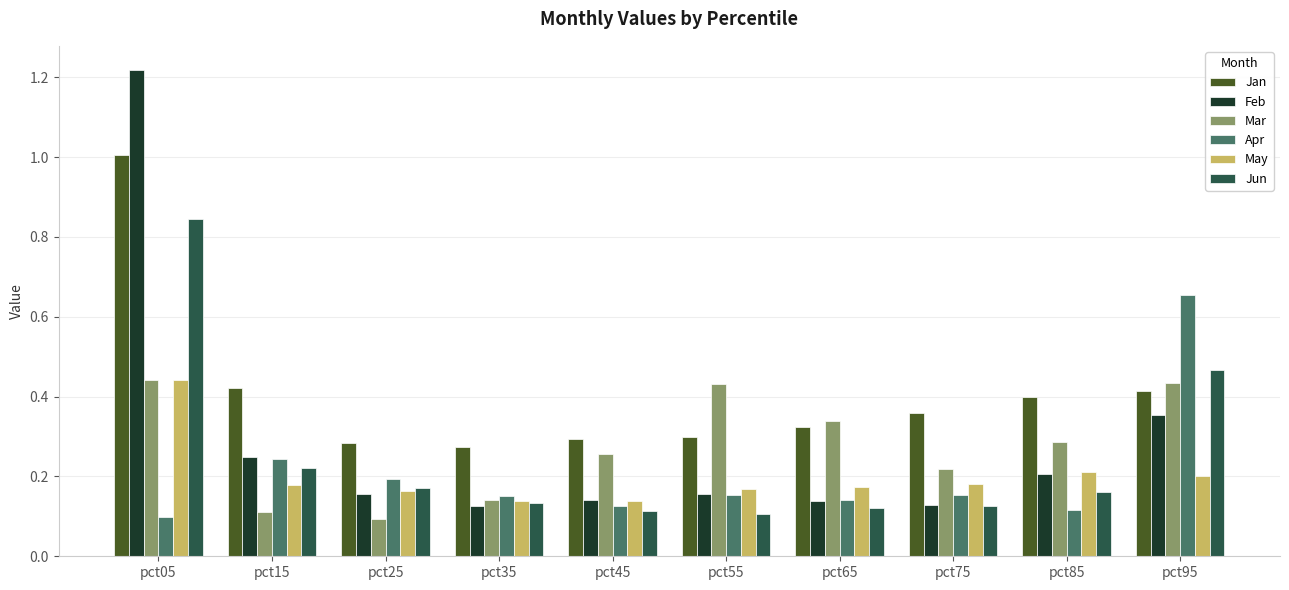

At how many categories does at least one series exceed 0?

10